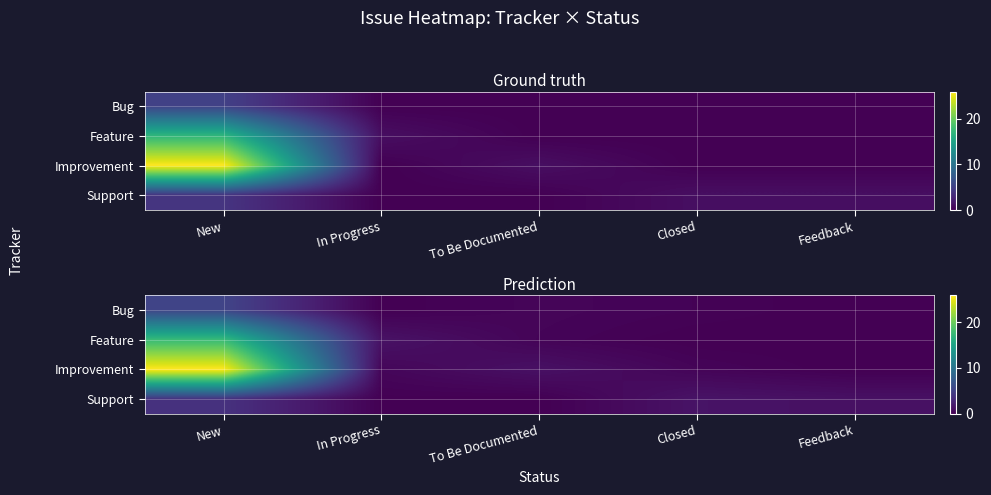

At In Progress, list the series in order from largest to smallest.

Feature, Improvement, Support, Bug